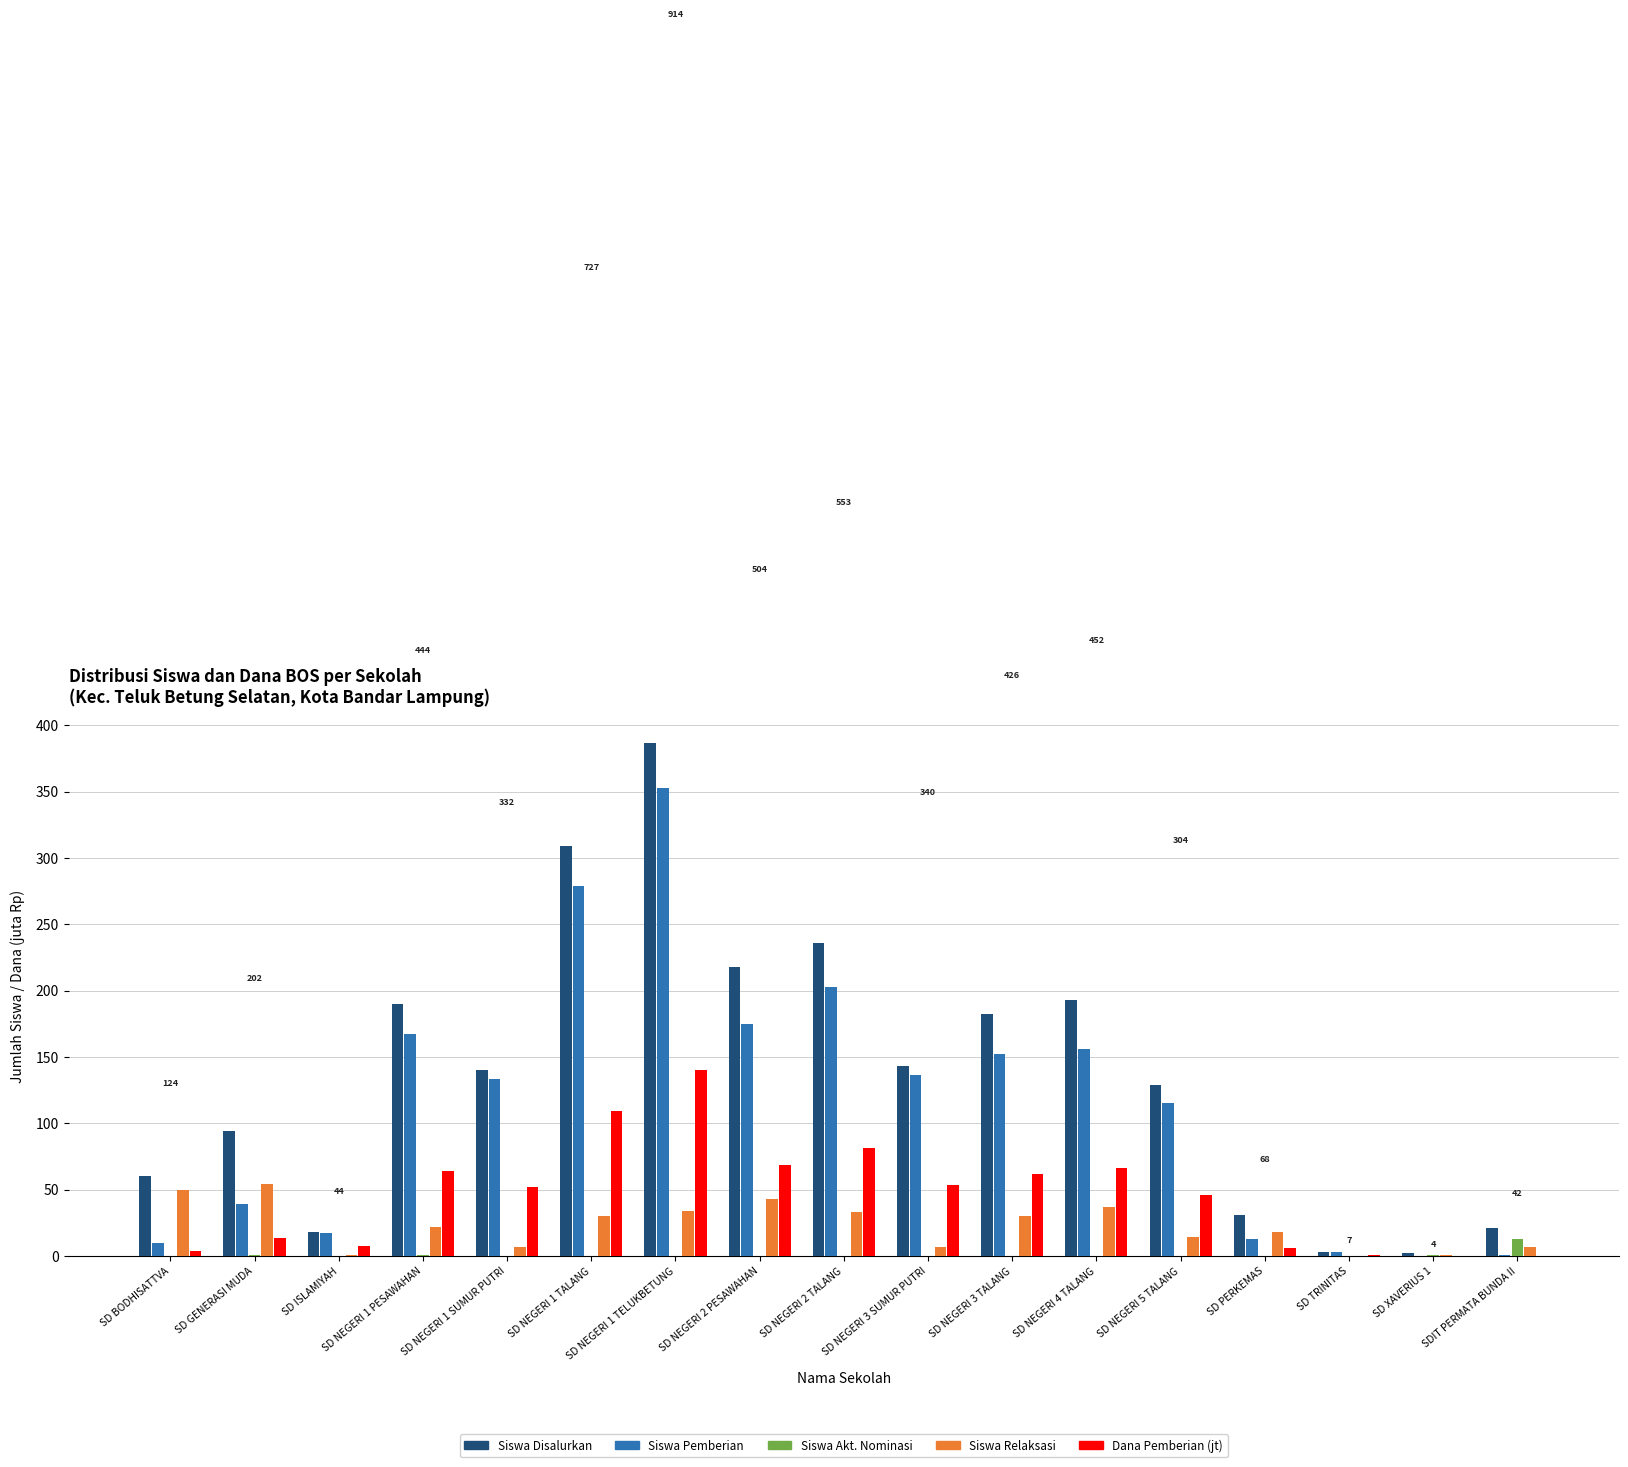

Which series has the largest total across all categories?

Siswa Disalurkan